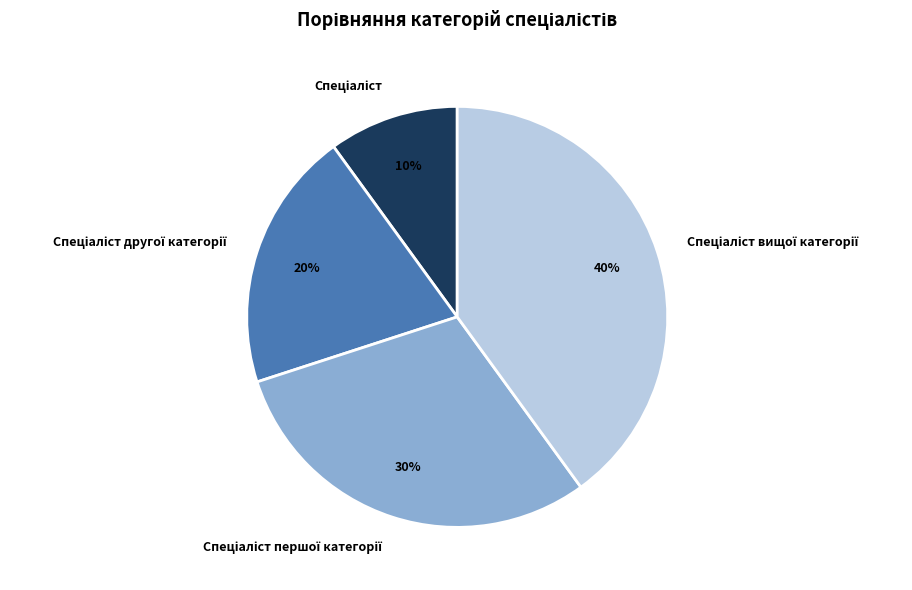

To the nearest percent, what is the average slice percentage?

25%